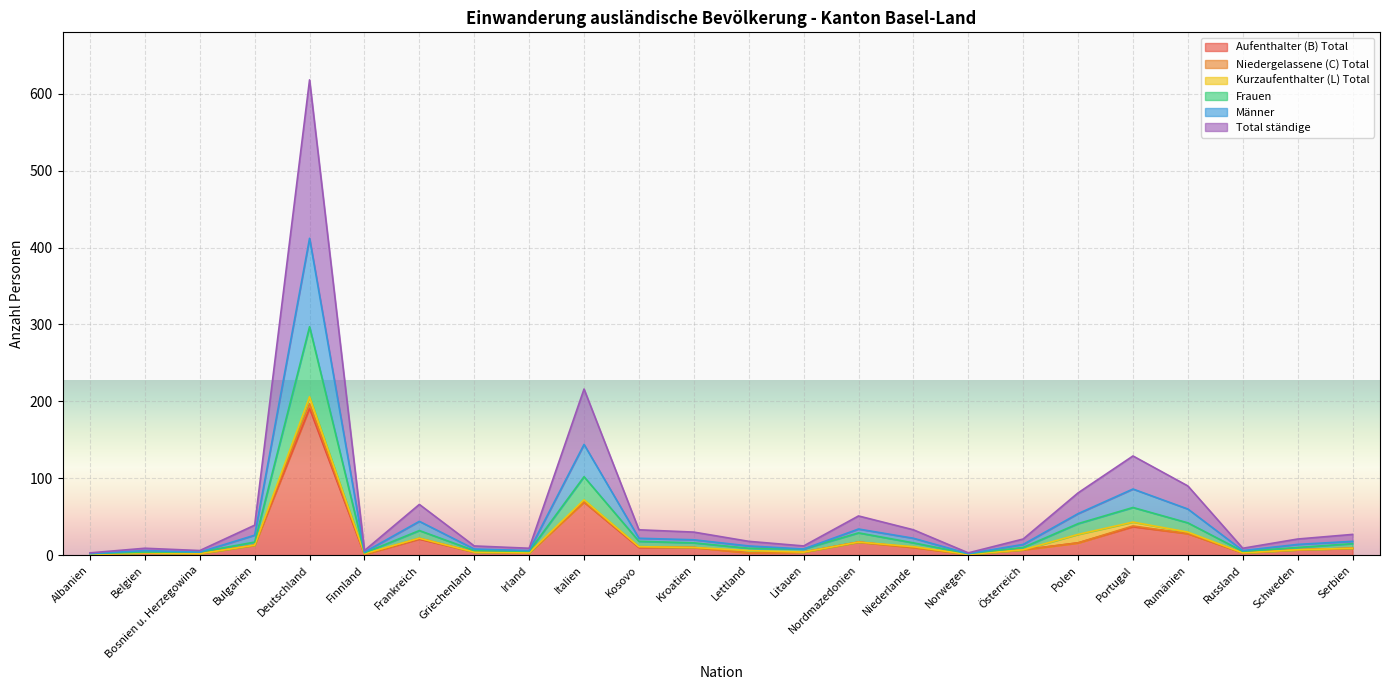

The Frauen series shows 2 at Norwegen. True or false?

True